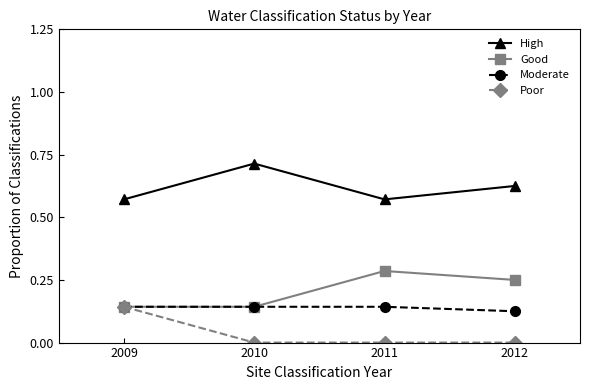

What is the spread (max minus min) of values at 2009?

0.4